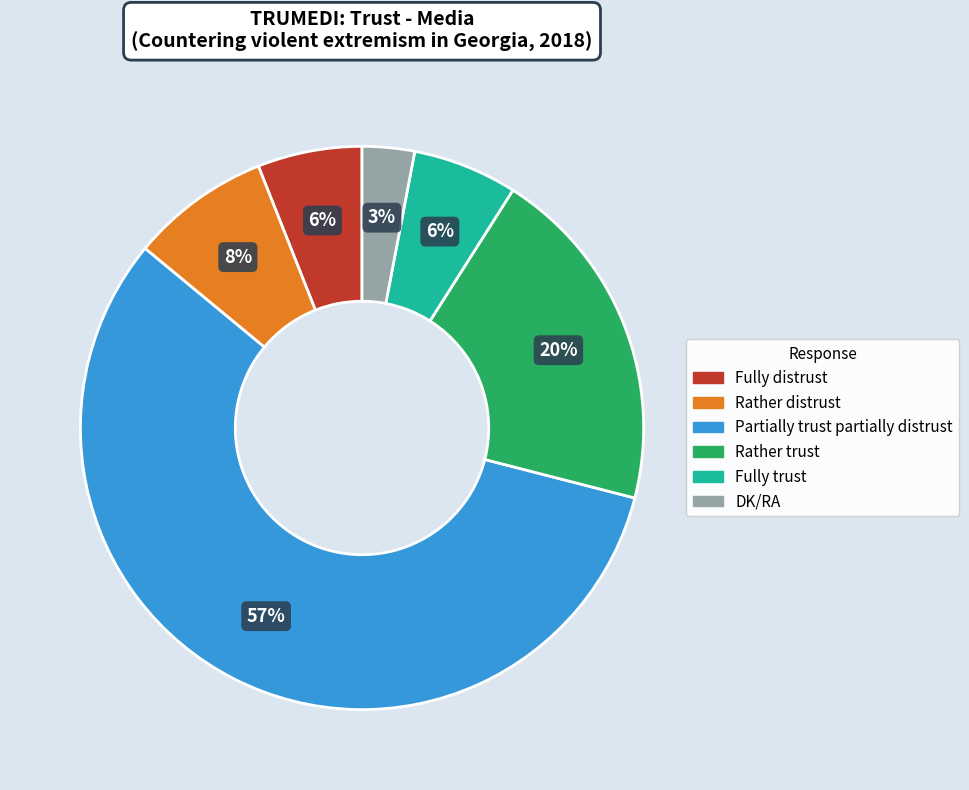

How many segments does this pie chart have?

6